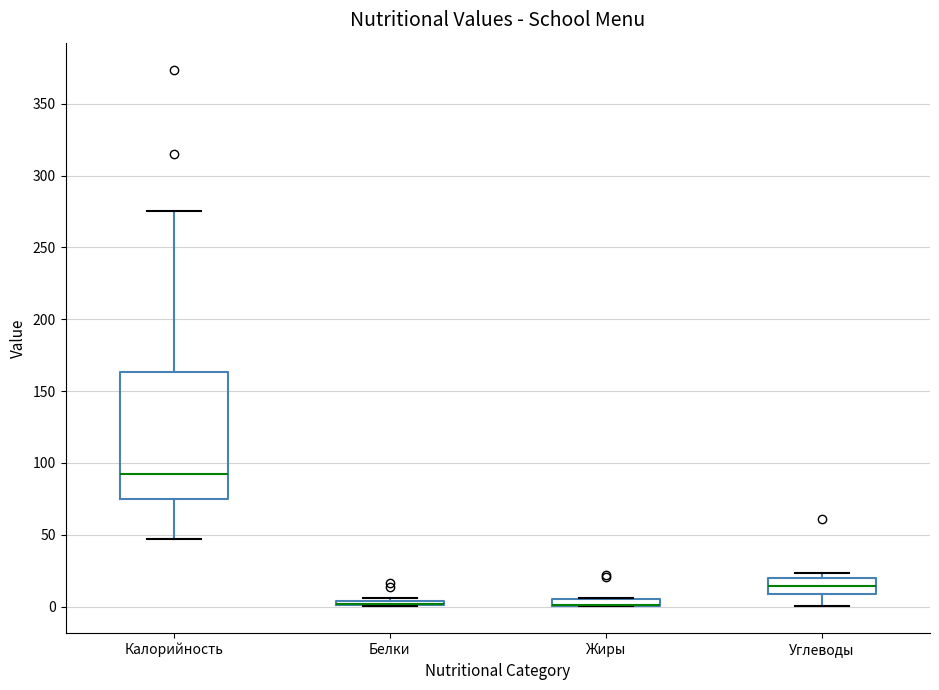

Comparing the boxes themselves (not the whiskers), which one is the tallest?

Калорийность